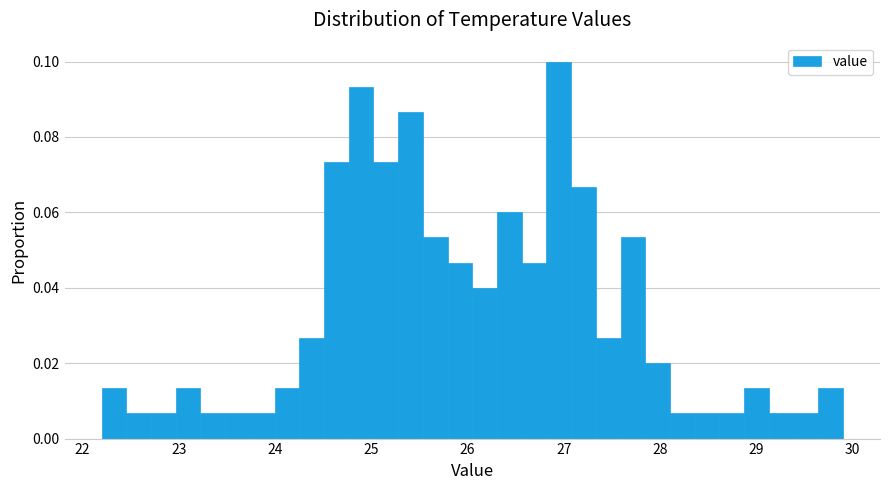

Around what value on the x-axis is the tallest bar? Give the approximate position of its centre, as read against the axis.

26.9